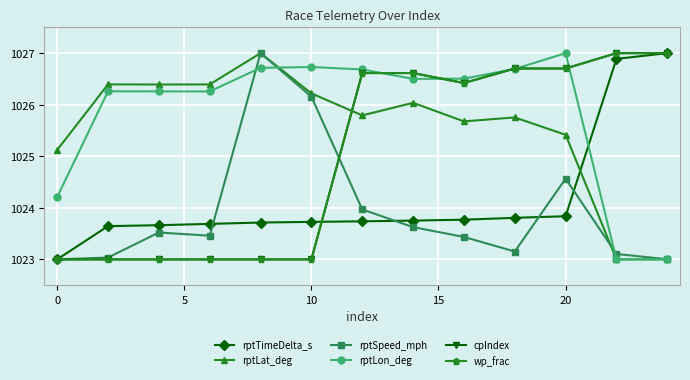

Which series has the largest total across all categories?

rptLon_deg